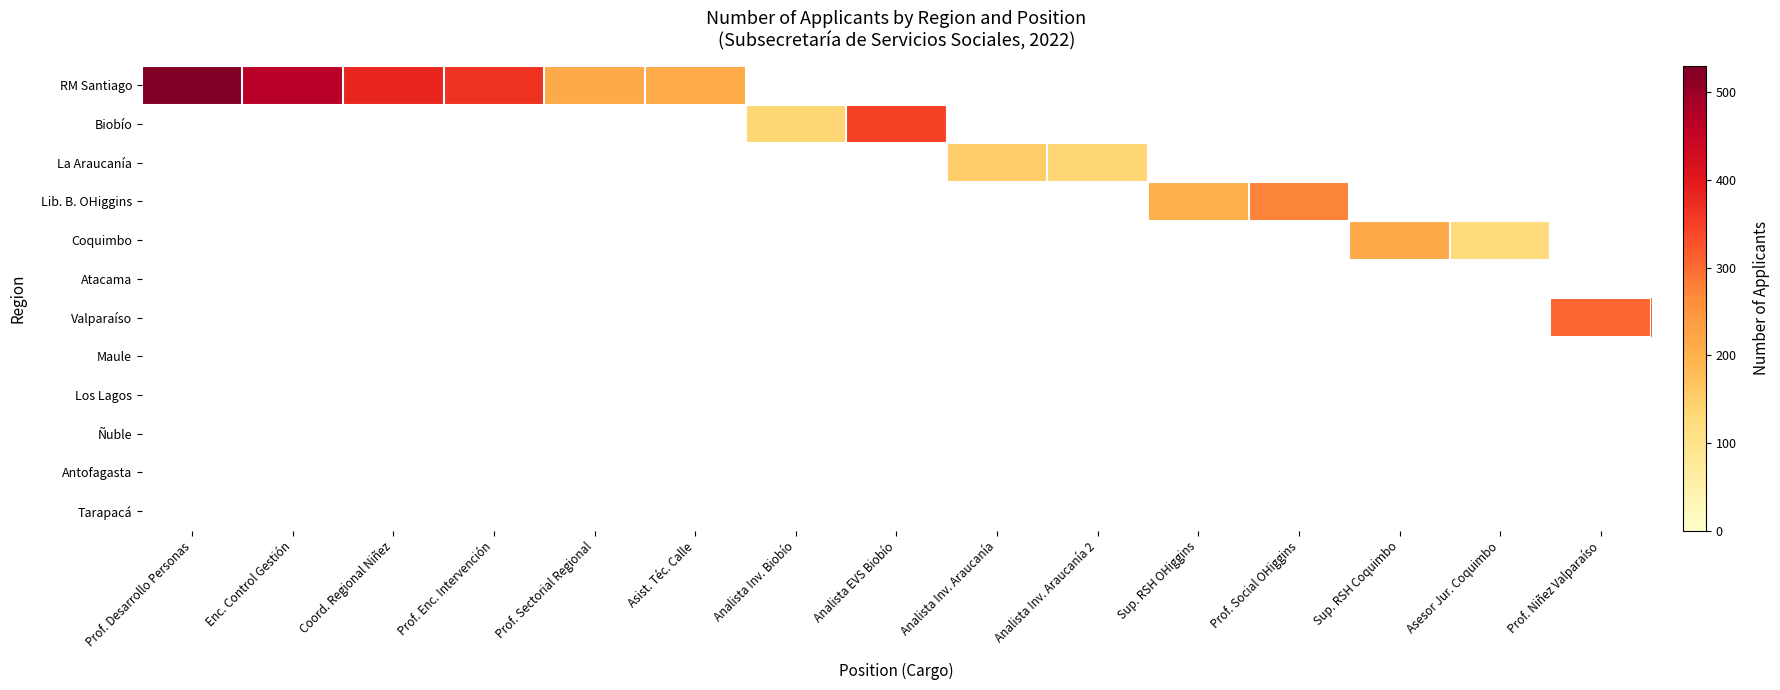

How many values in Coquimbo are above zero?

2